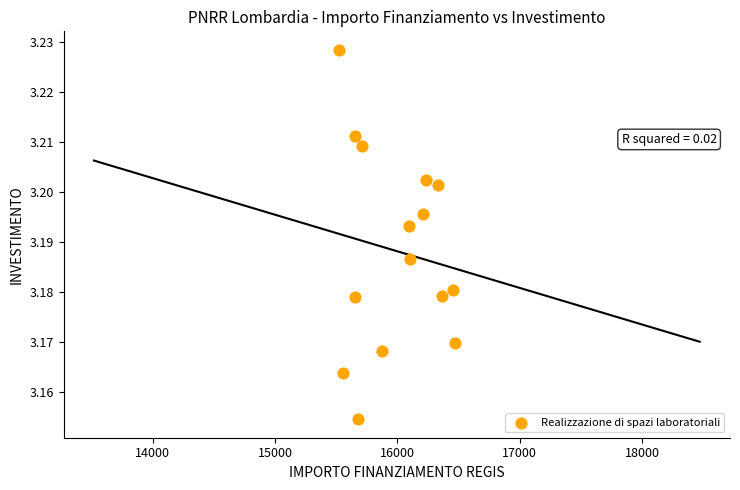

What is the range of X values (max minus min)?

949.3